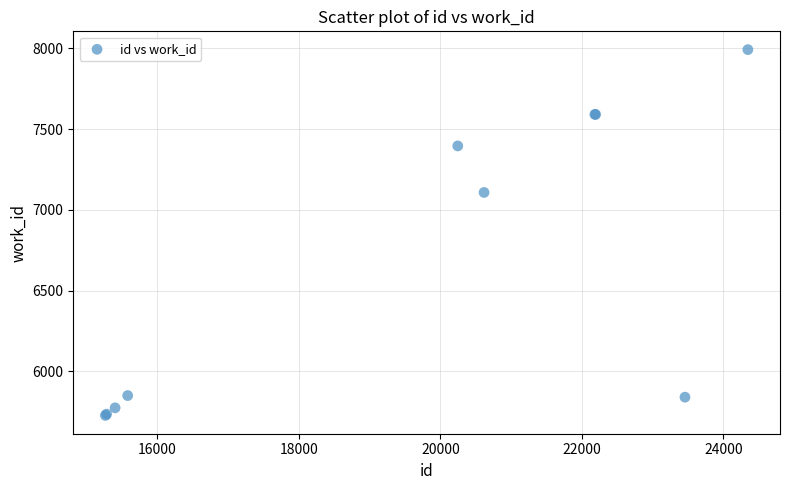

What Y value in the scatter plot is closest to 6860?

7108